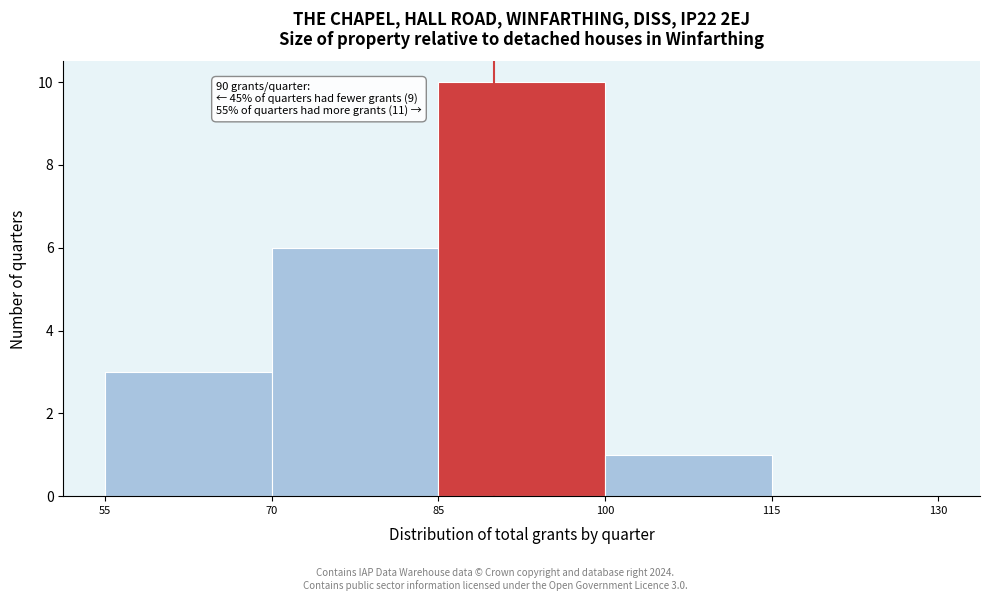

Which range on the x-axis has the tallest bar?

85 to 100